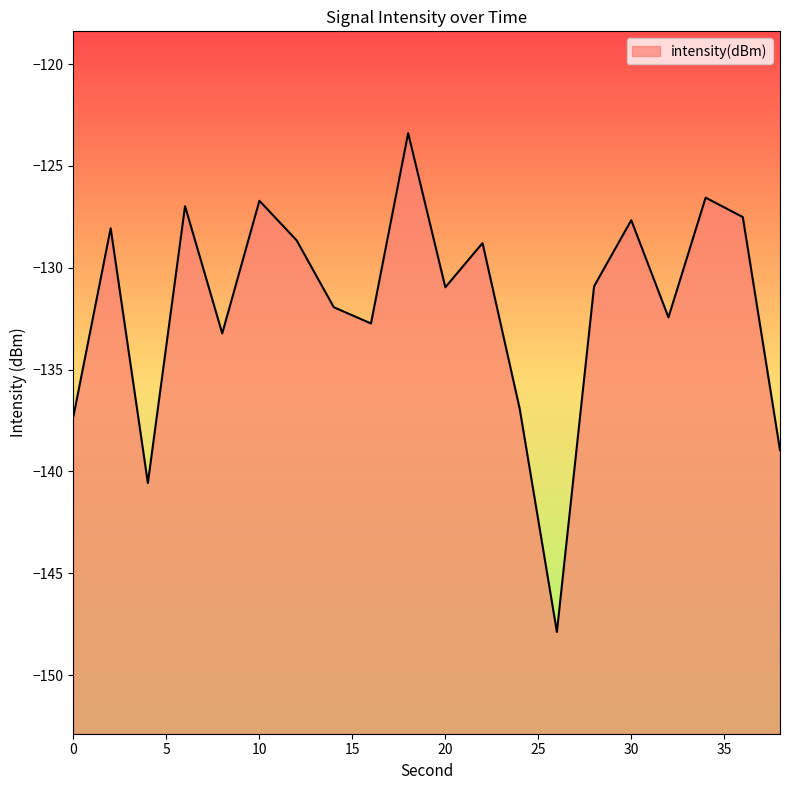

How many points are higher than both their immediate neighbors (excluding endpoints)?

7